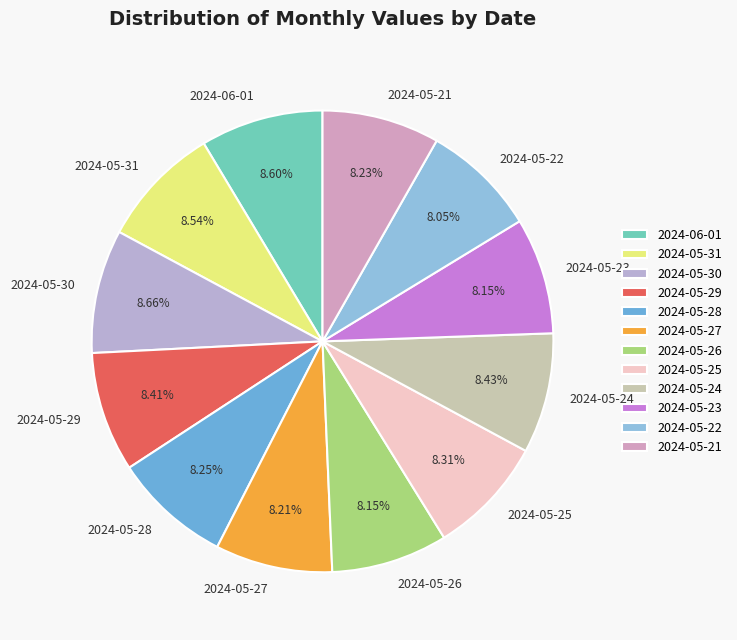

What percentage do 2024-06-01 and 2024-05-22 together represent?

16.7%